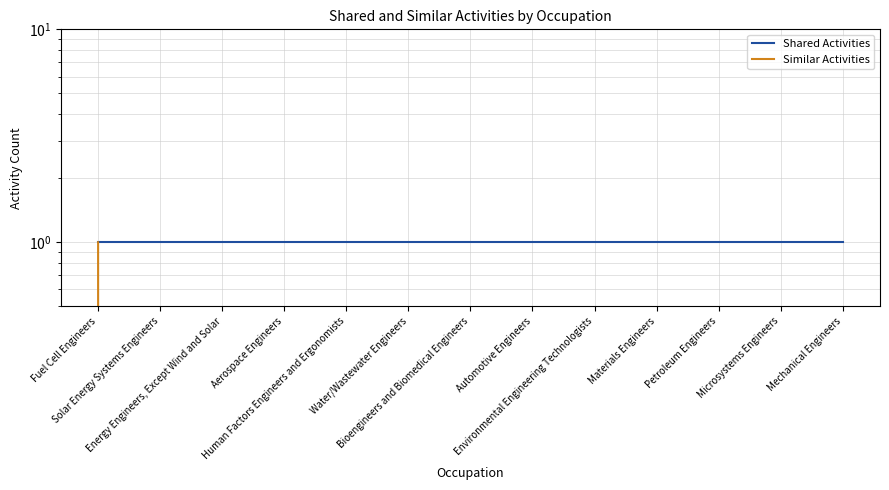

What are all the series names shown in the legend?

Shared Activities, Similar Activities